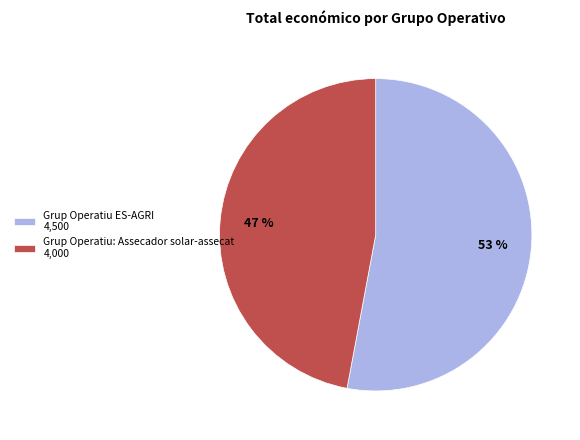

Which category has the biggest portion of the pie?

Grup Operatiu ES-AGRI